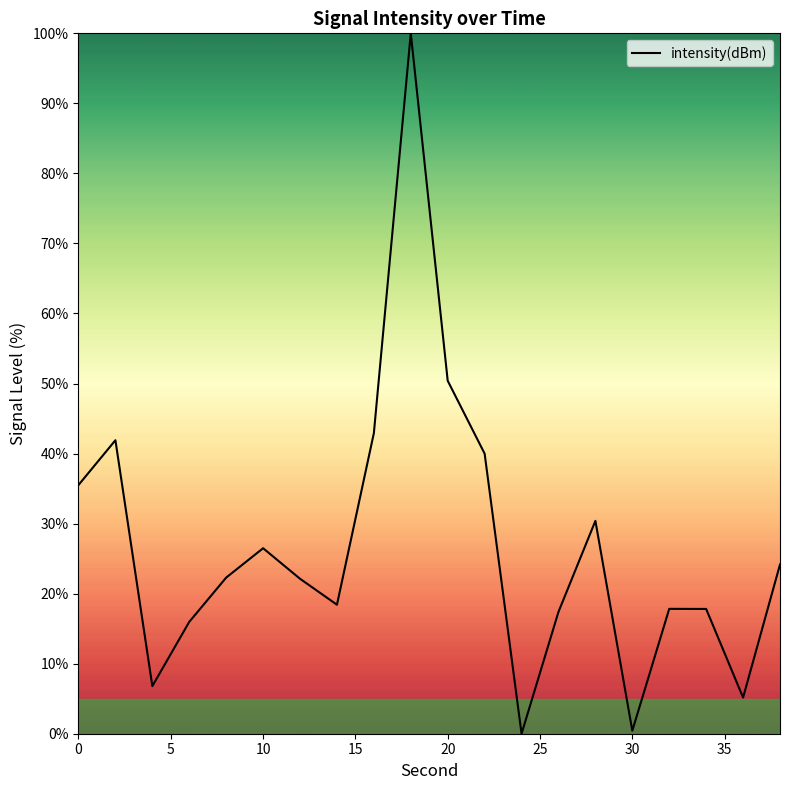

What is the difference between the maximum and minimum values?

100.0